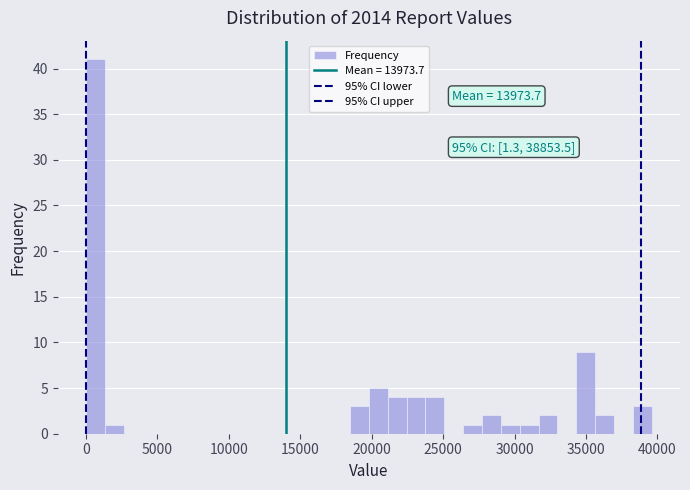

Around what value on the x-axis is the tallest bar? Give the approximate position of its centre, as read against the axis.

500